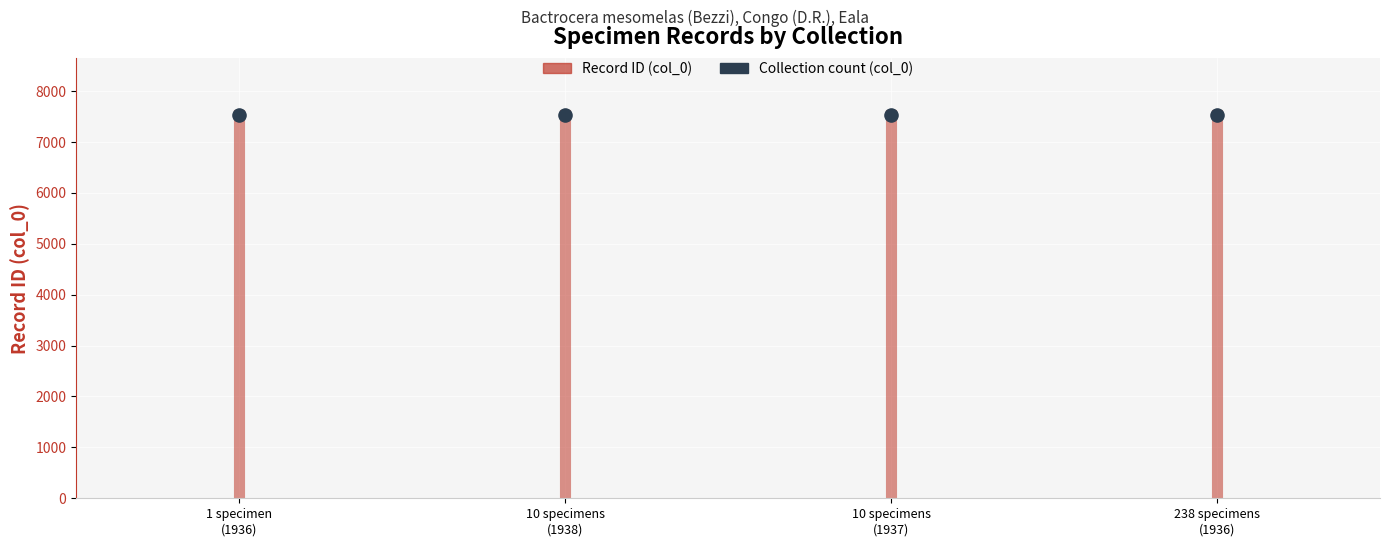

What is the range of Y values (max minus min)?

3